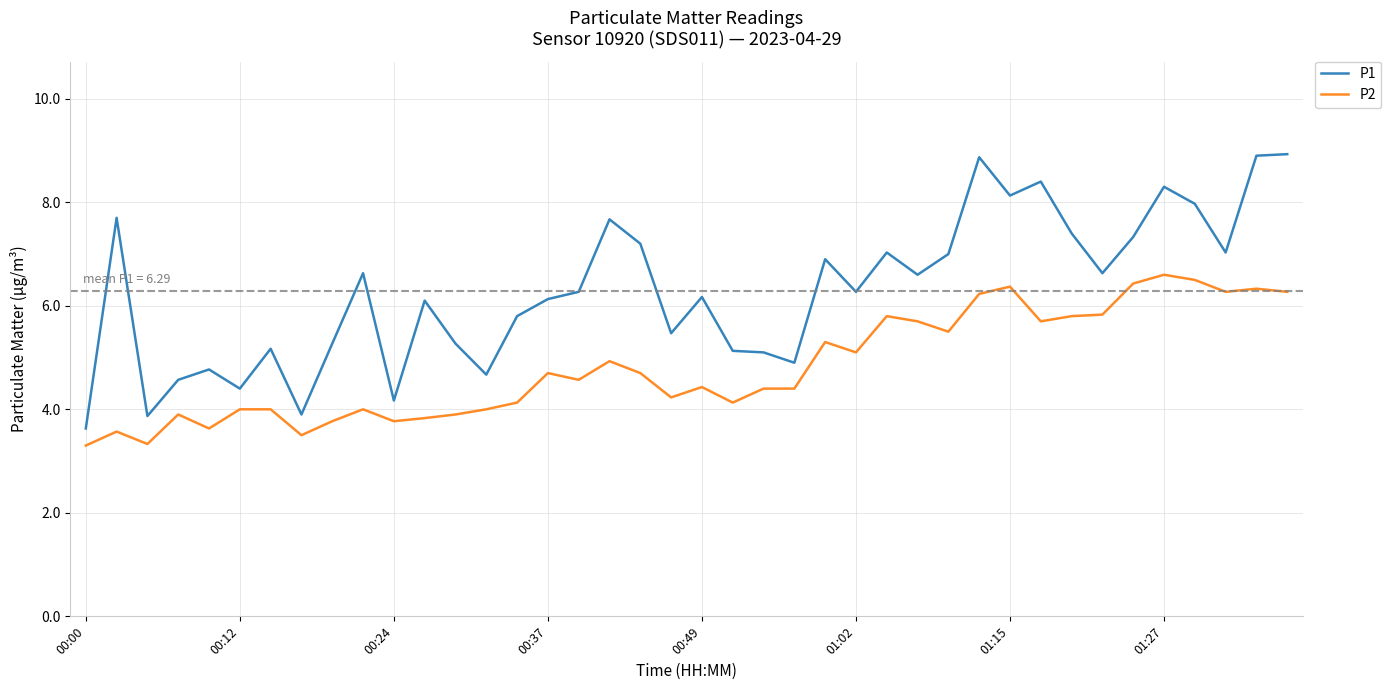

True or false: P1 and P2 intersect in this chart.

False